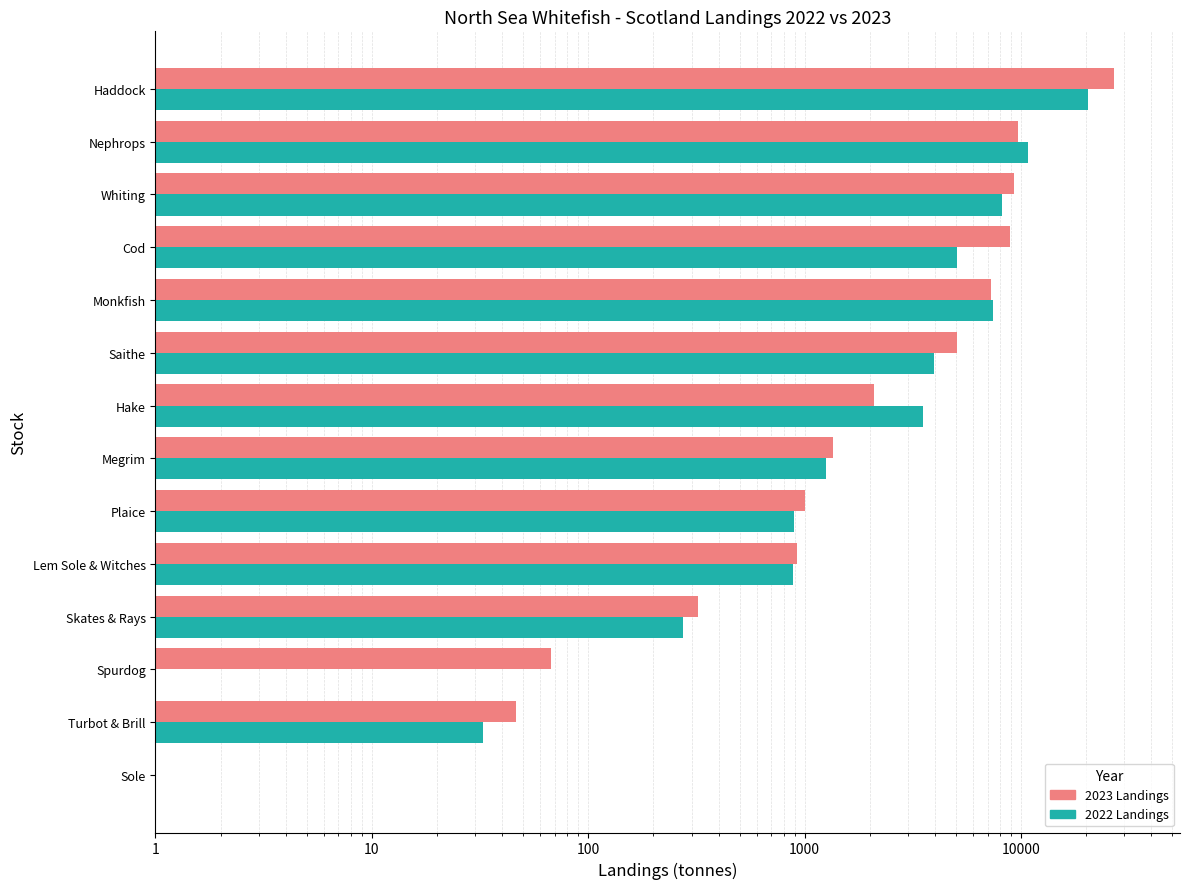

What is the value of the 2022 Landings bar at the 4th from the left?

275.3